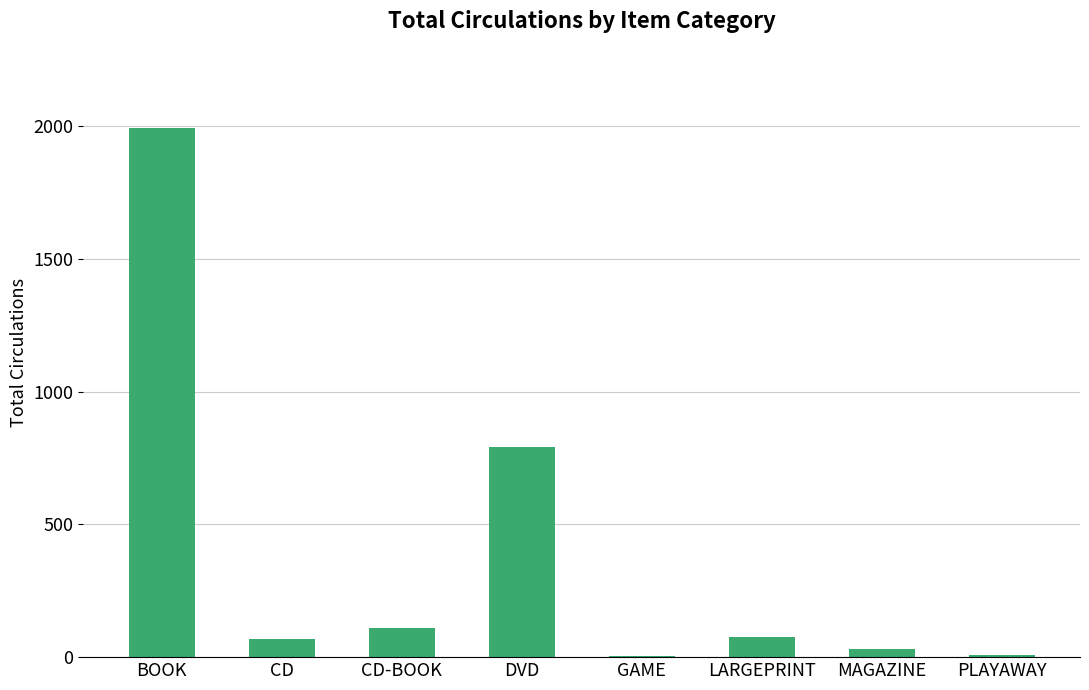

Is it true that the value at BOOK is 1318?

False